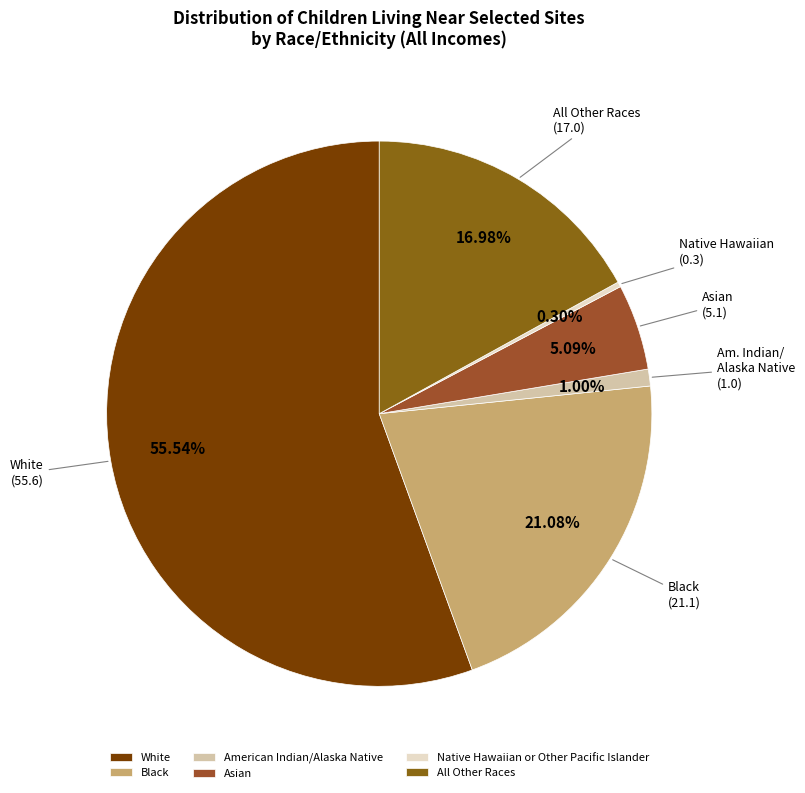

To the nearest percent, what is the difference between the largest and smallest slice percentages?

55%